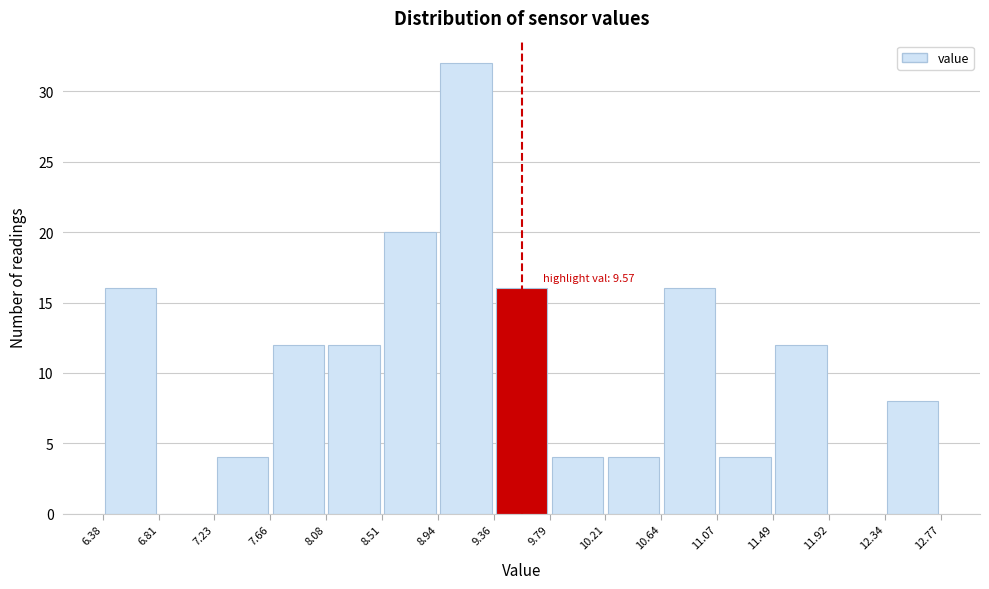

Over which range of the x-axis is the bar tallest?

8.94 to 9.36